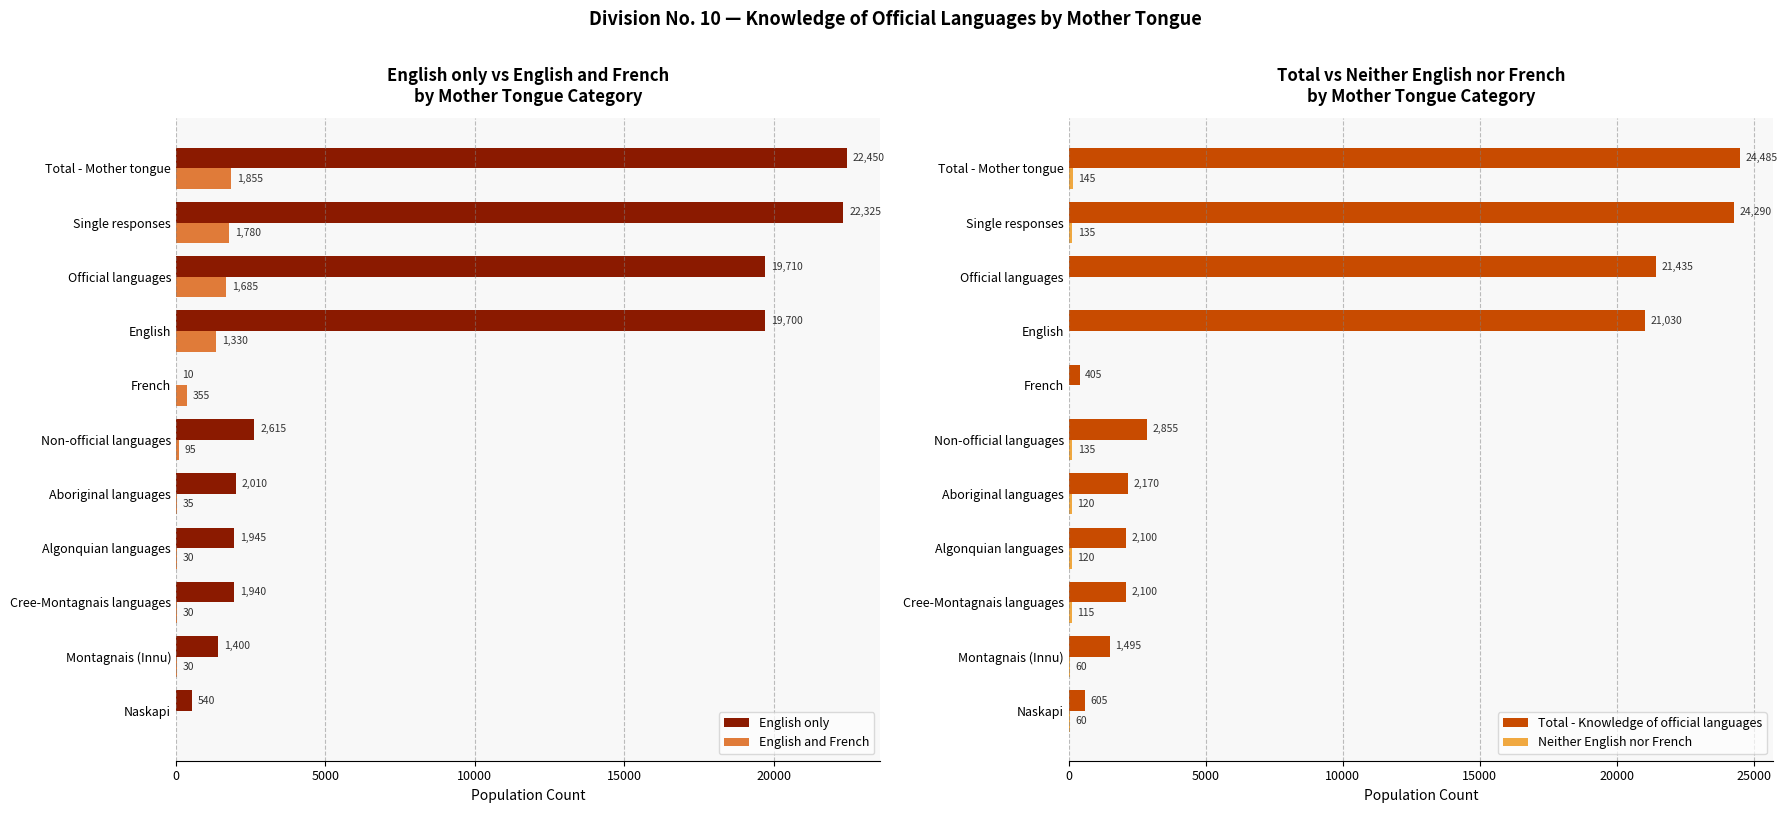

How many positive values does the English and French series have?

10